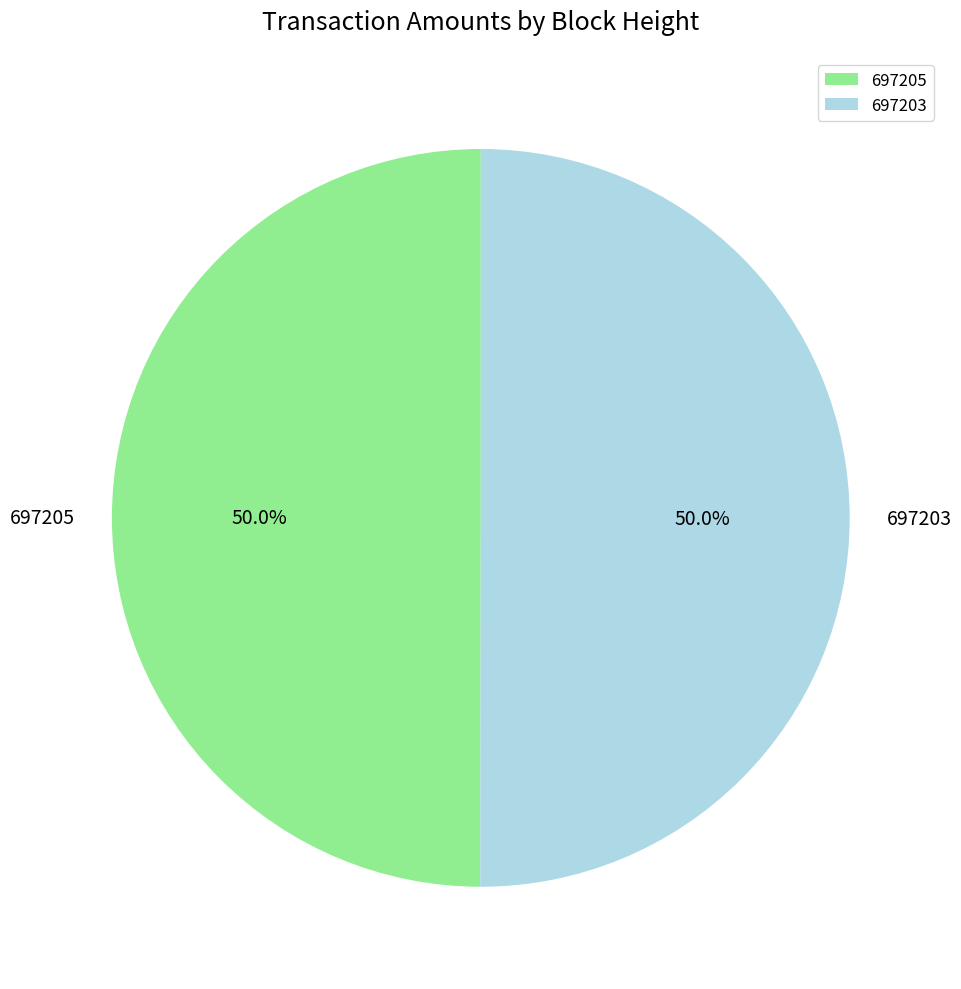

To the nearest percent, what percentage of the pie is 697205?

50%